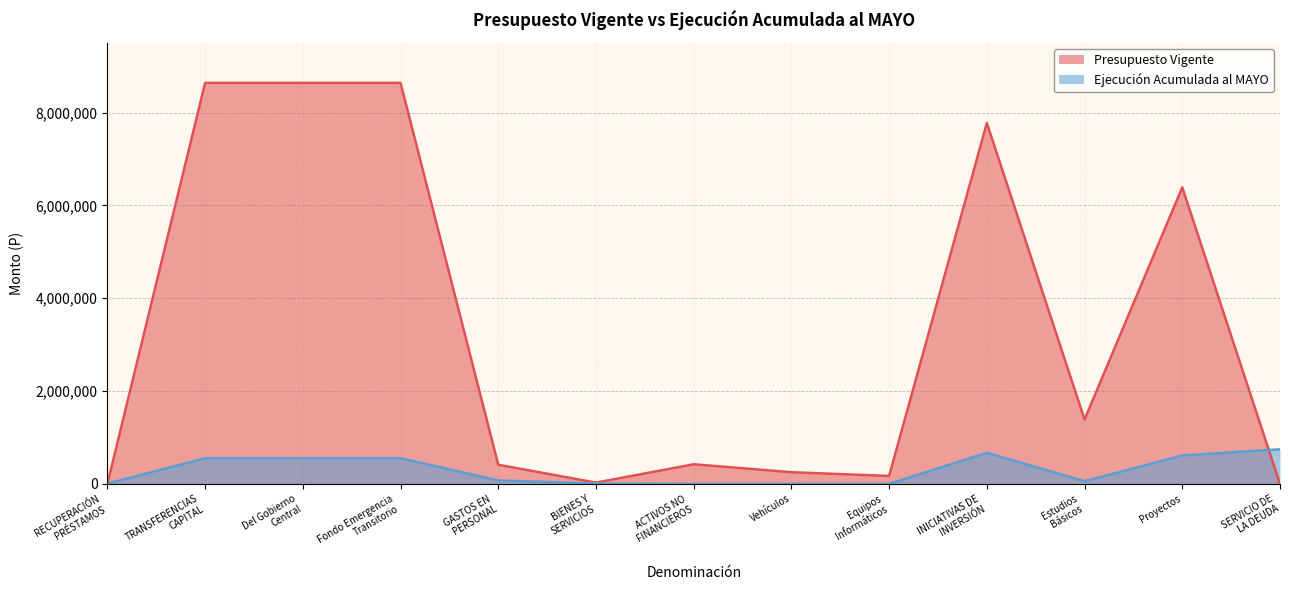

Between SERVICIO DE
LA DEUDA and GASTOS EN
PERSONAL, which is larger?

GASTOS EN
PERSONAL